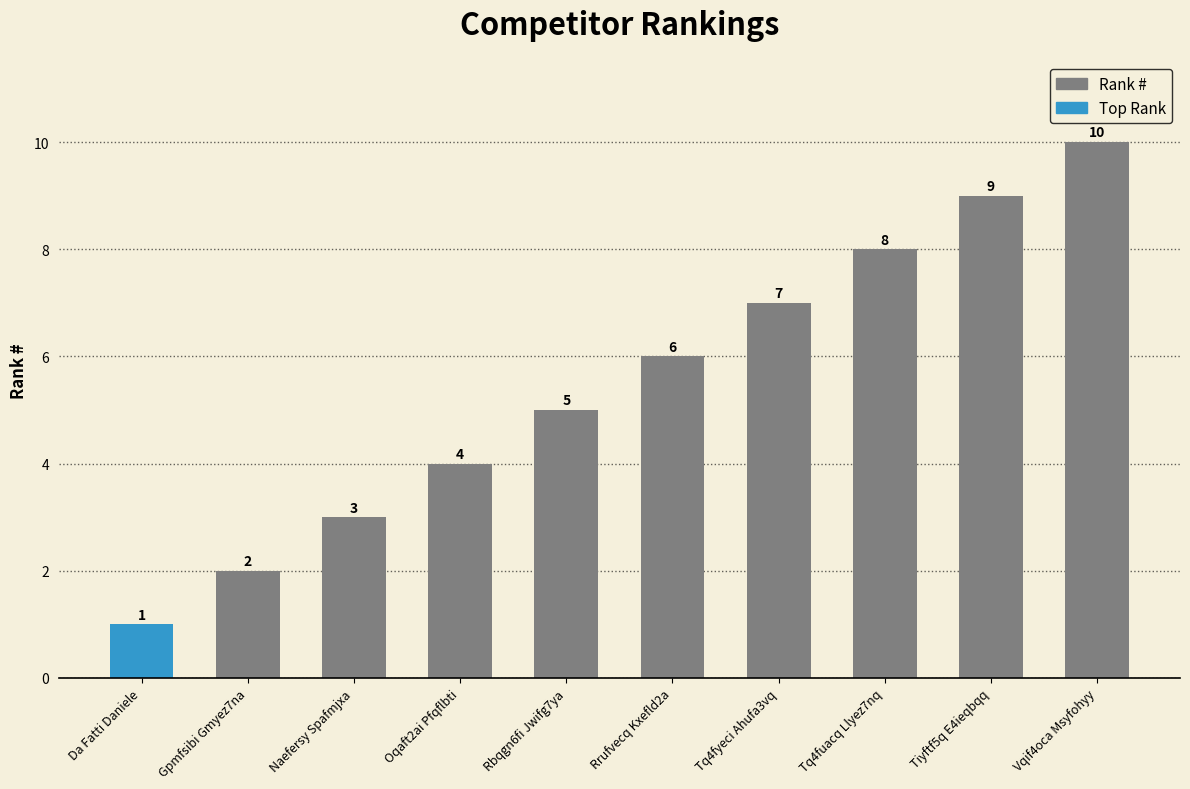

What is the change in value from Naefersy Spafmjxa to Tq4fyeci Ahufa3vq?

+4